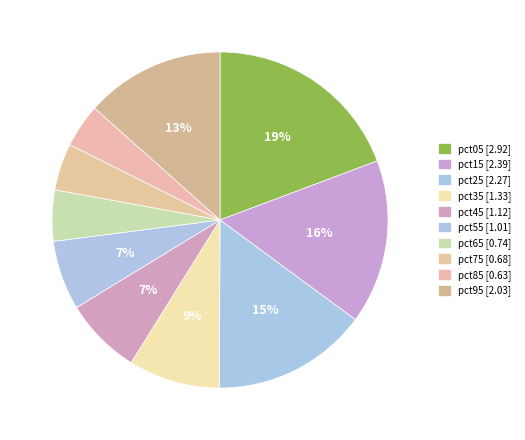

The pct75 slice represents 14% of the pie. True or false?

False